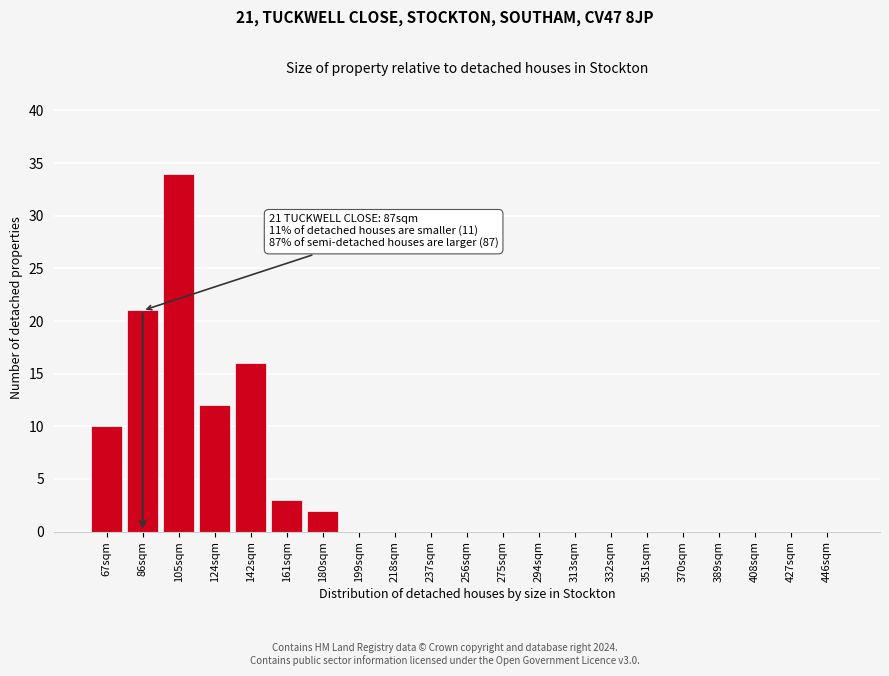

Reading right to left, extract all data points from this chart.

446sqm=0	427sqm=0	408sqm=0	389sqm=0	370sqm=0	351sqm=0	332sqm=0	313sqm=0	294sqm=0	275sqm=0	256sqm=0	237sqm=0	218sqm=0	199sqm=0	180sqm=2	161sqm=3	142sqm=16	124sqm=12	105sqm=34	86sqm=21	67sqm=10